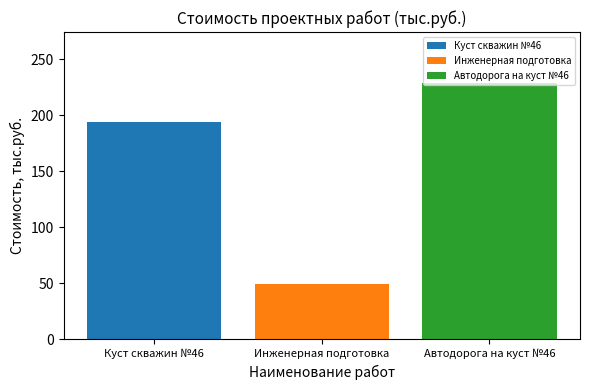

What is the spread (max minus min) of values at Инженерная подготовка?

178.9